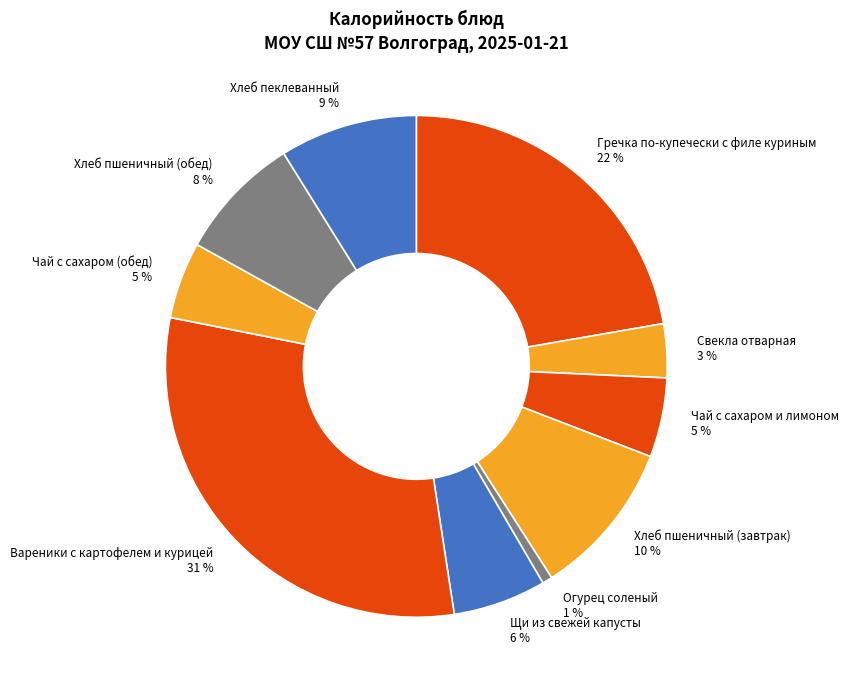

To the nearest percent, what portion does Хлеб пеклеванный represent?

9%